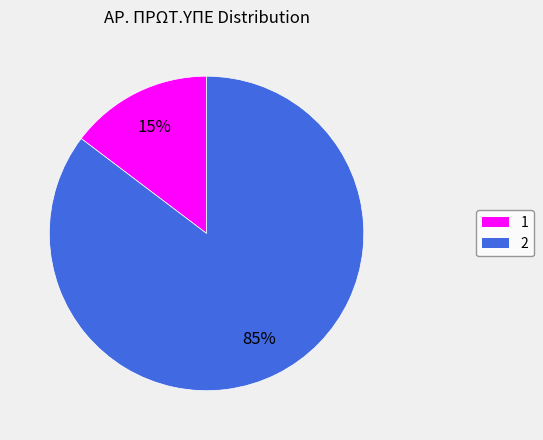

Count the number of slices in the pie.

2